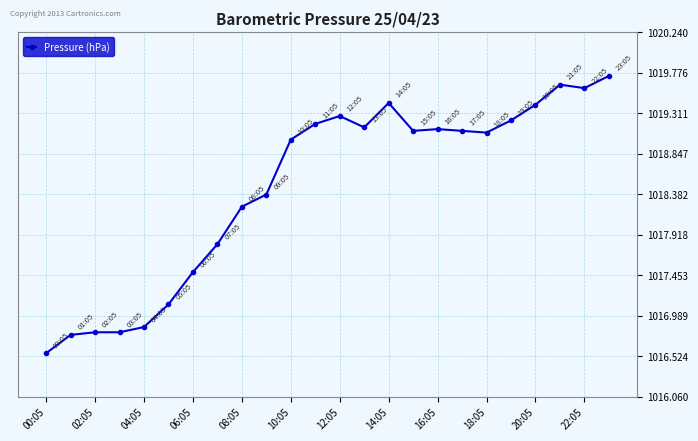

What is the greatest value displayed?

1019.7